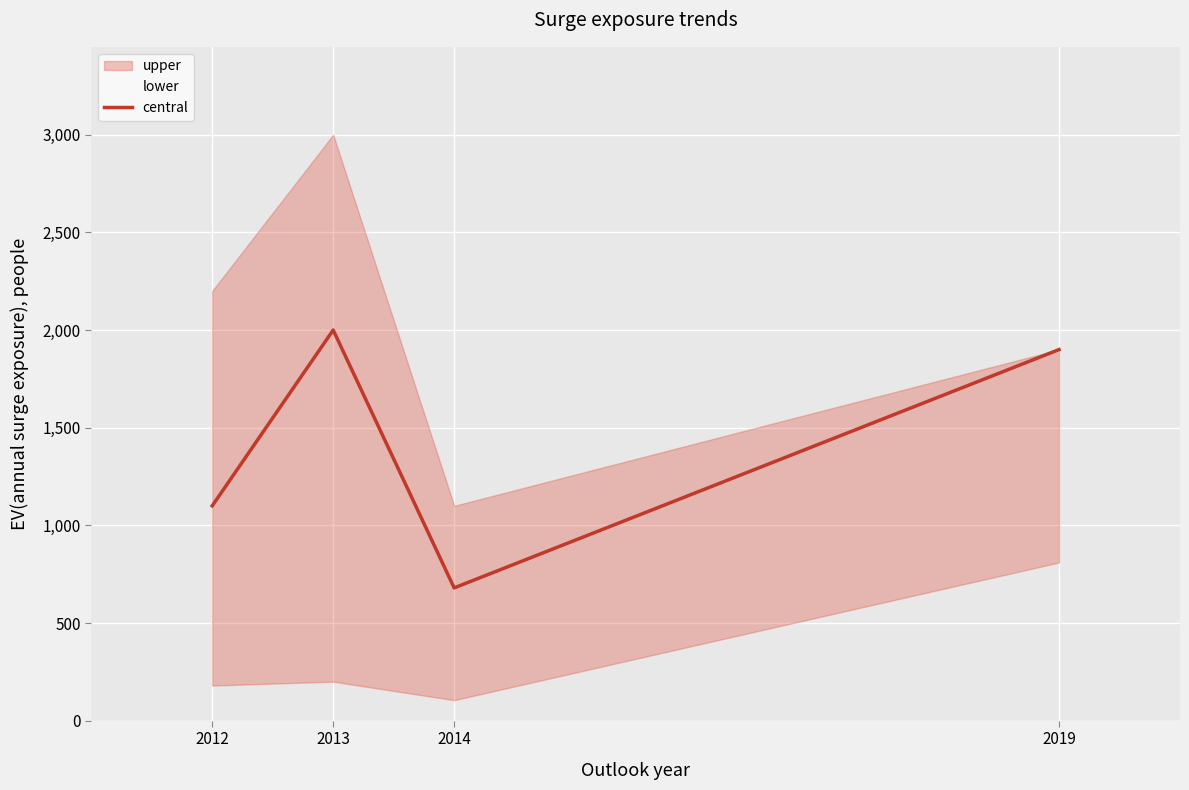

What is the sum of all lower values?

1295